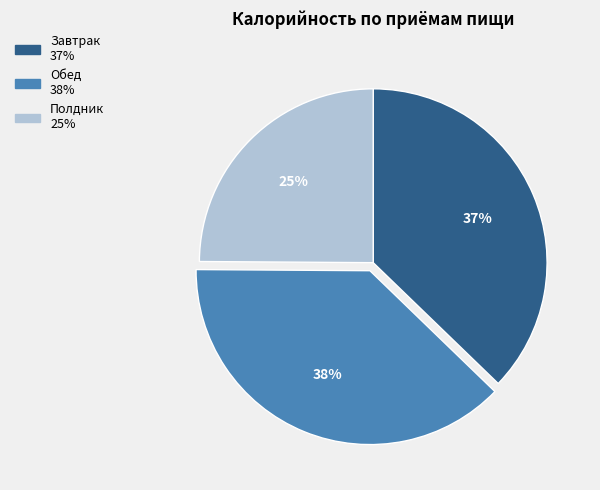

Count the number of slices in the pie.

3